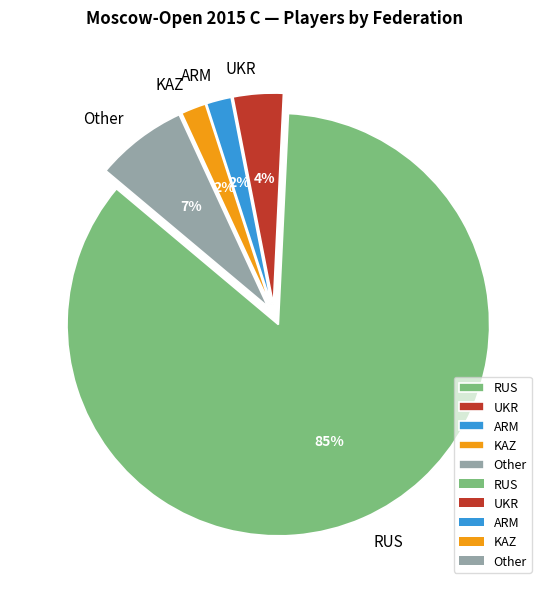

Is it true that UKR is 15% of the pie?

False